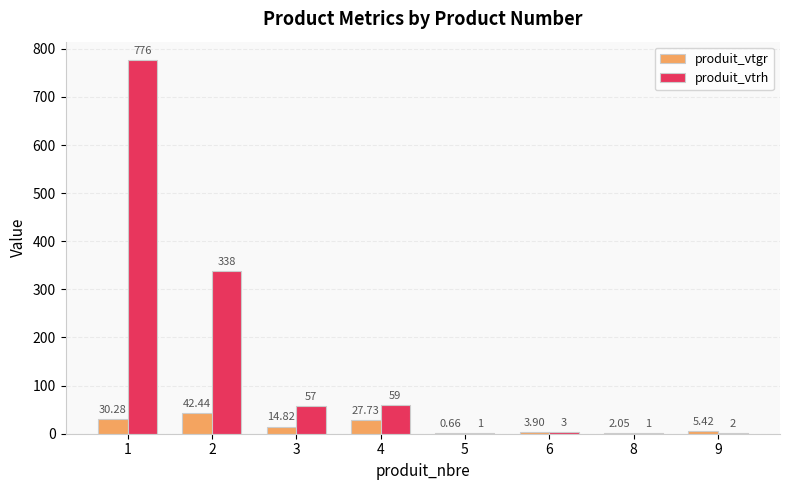

What is the sum of all produit_vtrh values?

1237.0